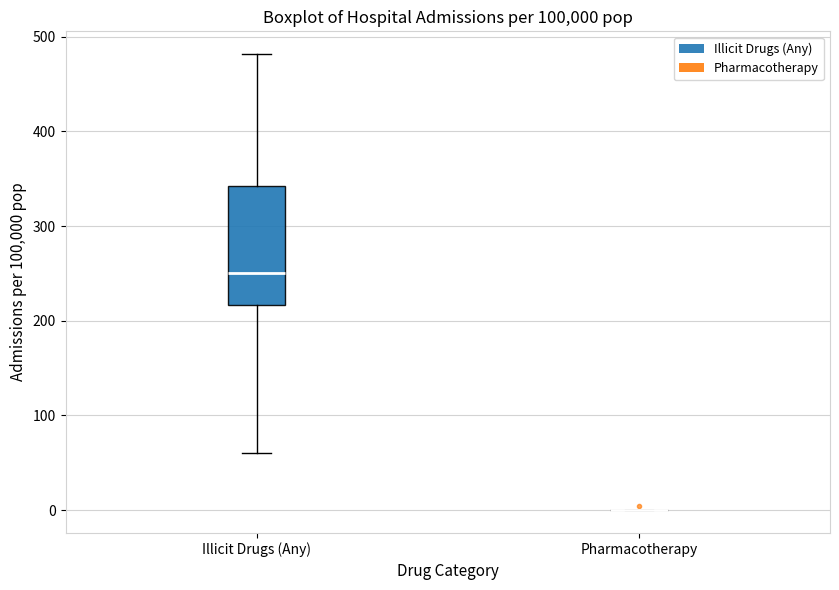

Comparing the boxes themselves (not the whiskers), which one is the tallest?

Illicit Drugs (Any)